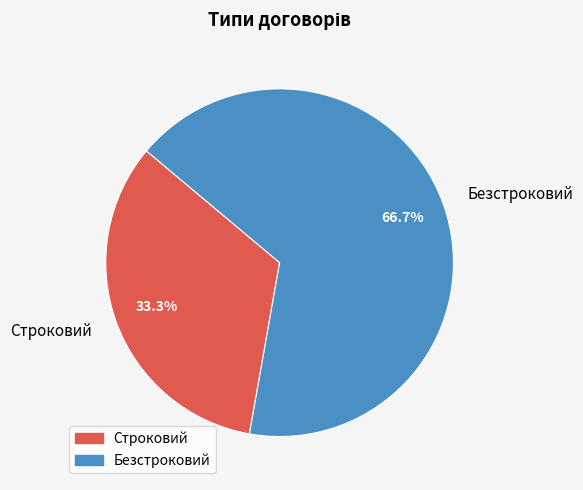

Which category has the biggest portion of the pie?

Безстроковий